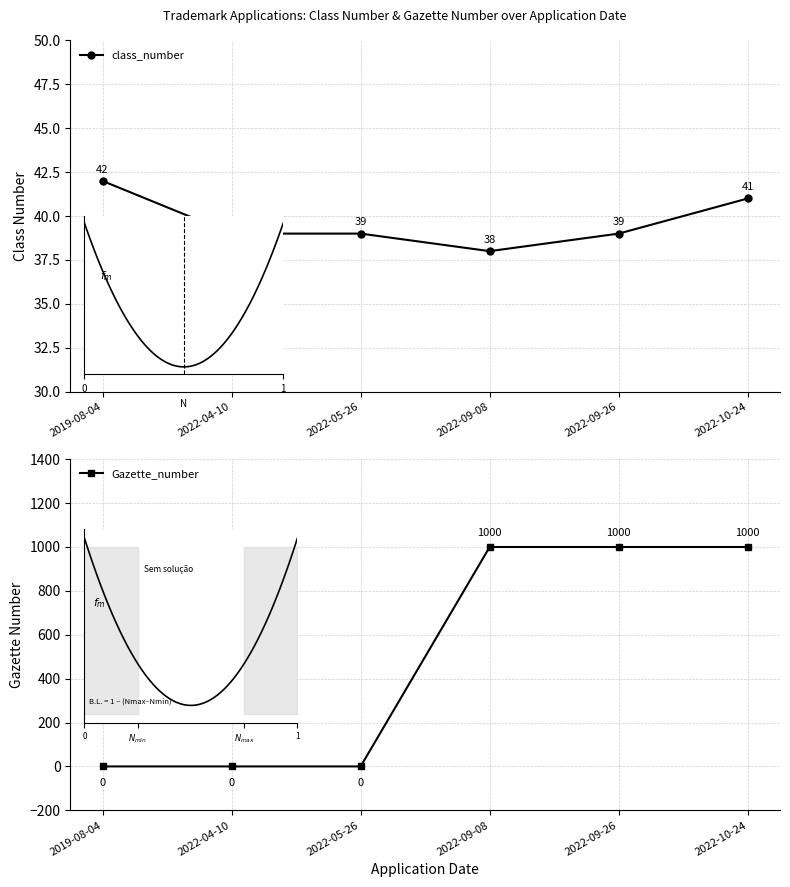

What is the approximate value of class_number at 2022-10-24?

41